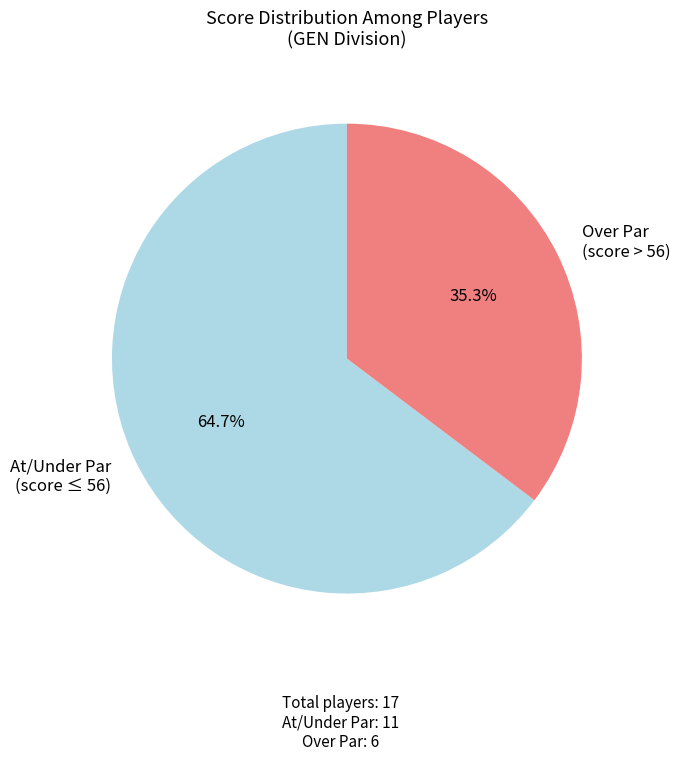

Rank the categories by value from highest to lowest.

At/Under Par (score ≤ 56), Over Par (score > 56)